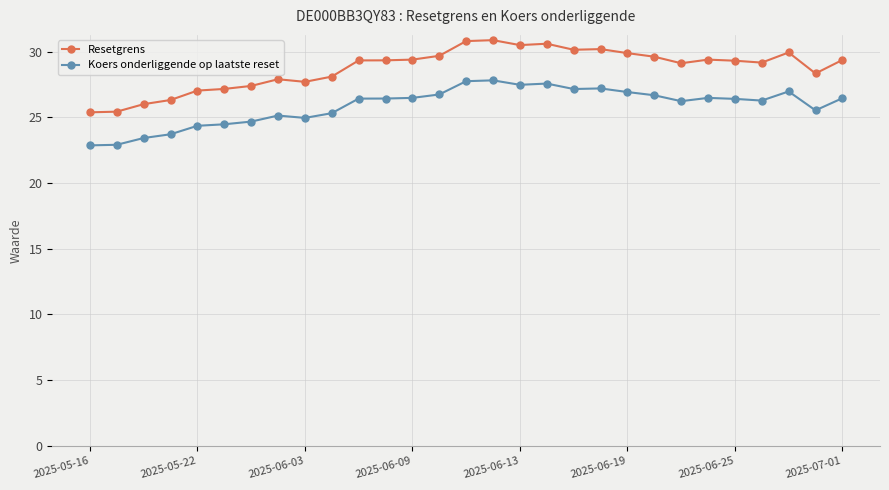

What is the lowest value of the Koers onderliggende op laatste reset series?

22.9